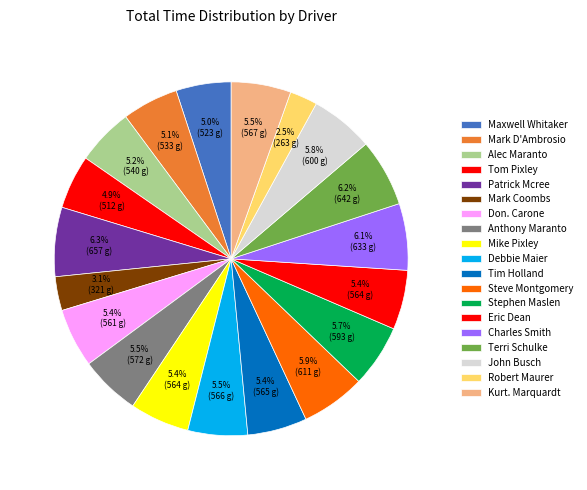

Count the number of slices in the pie.

19